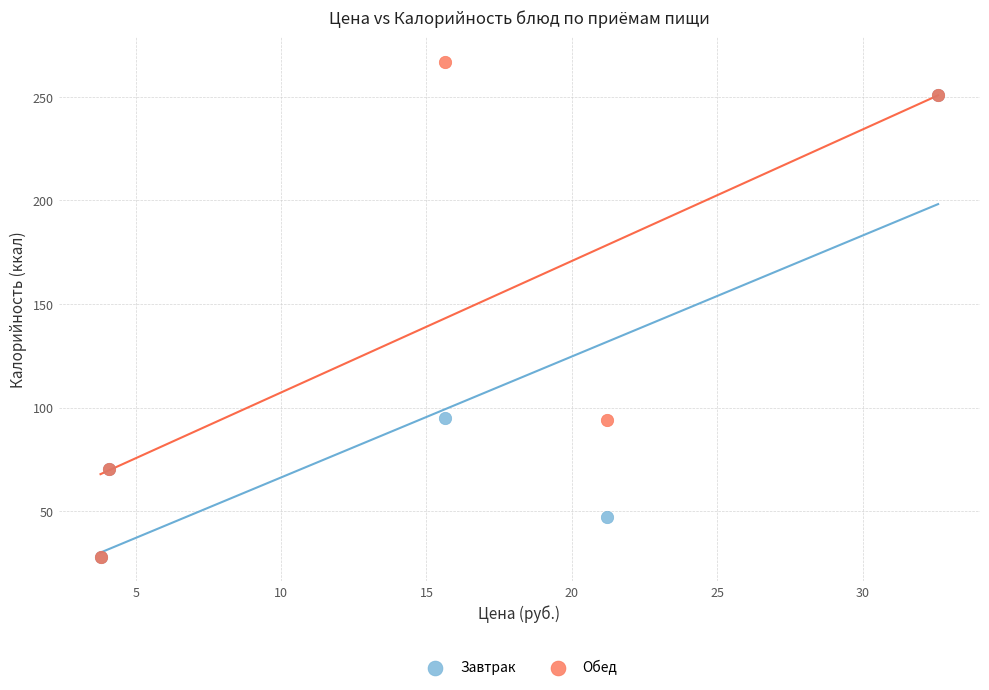

What are all the series names shown in the legend?

Завтрак, Обед